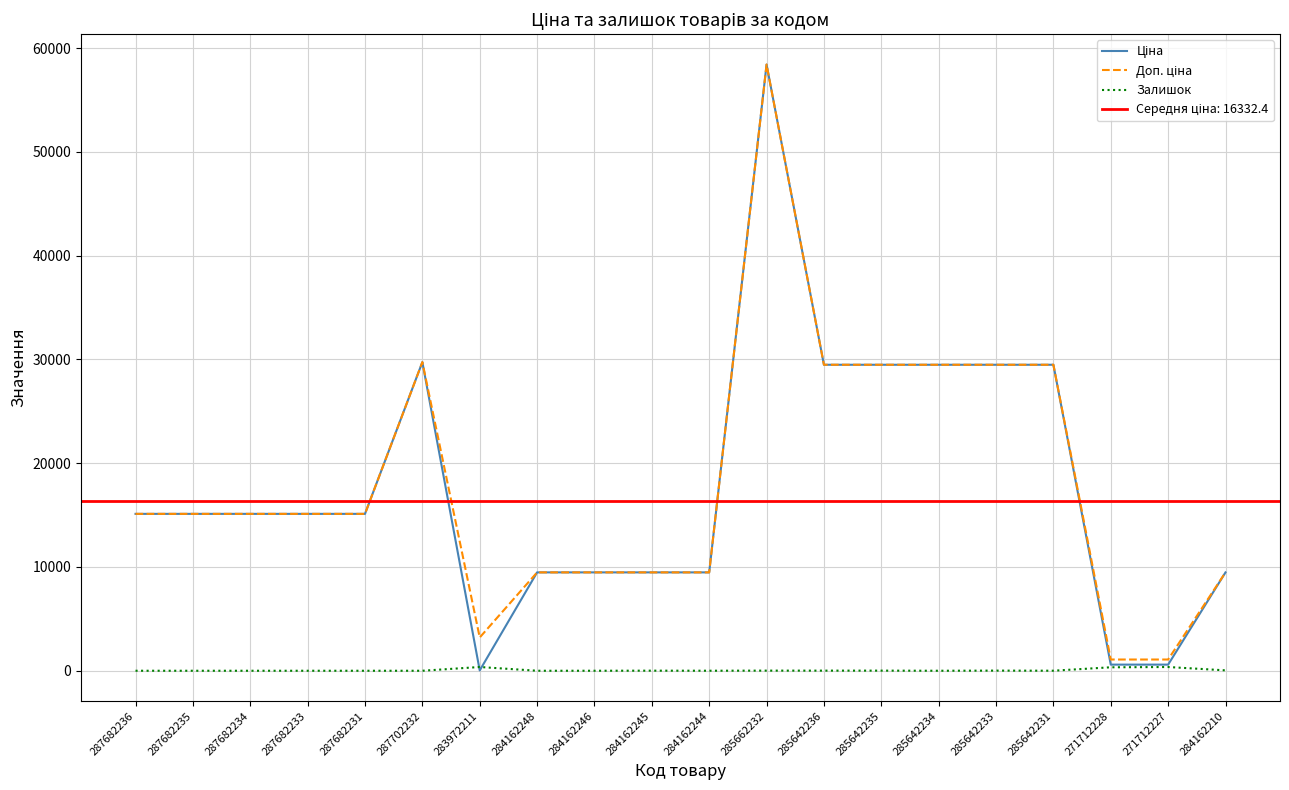

What is the sum of all Ціна values?

359843.5